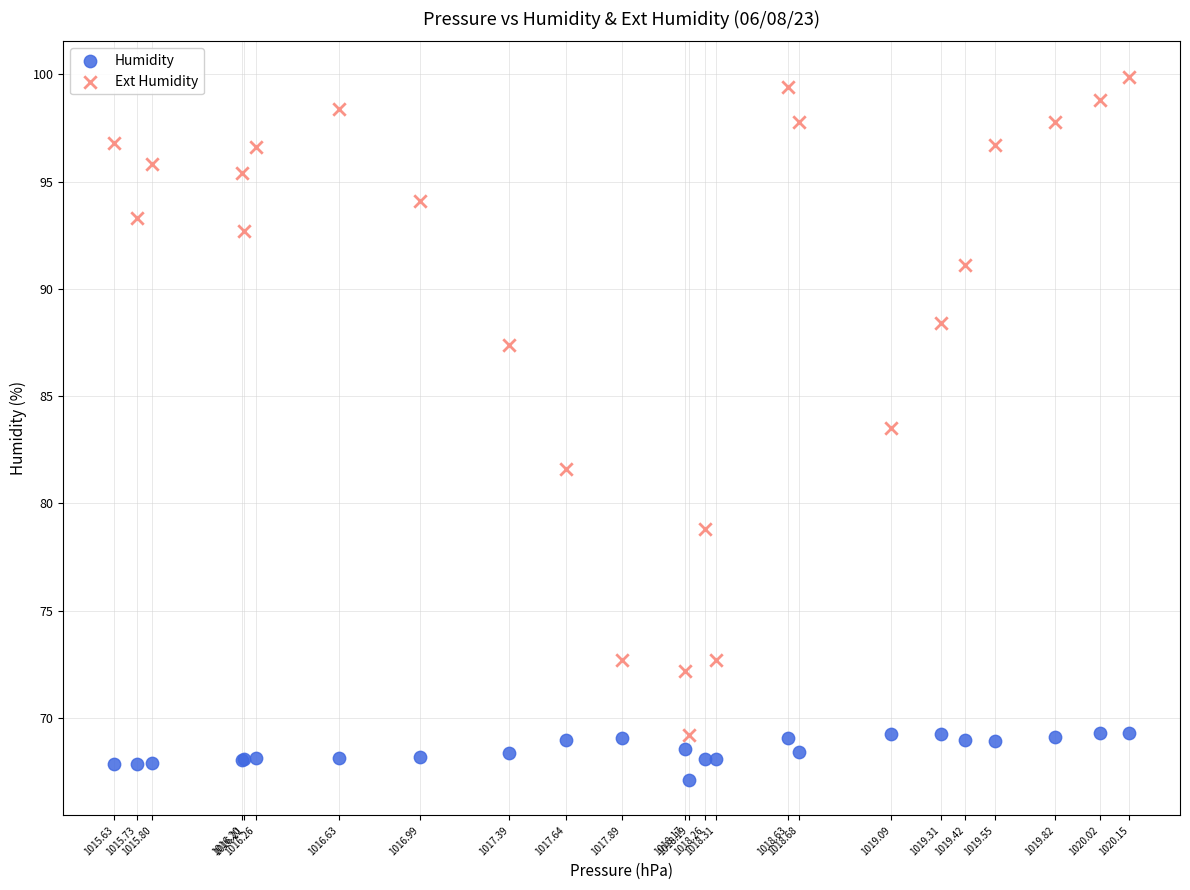

What are all the series names shown in the legend?

Humidity, Ext Humidity